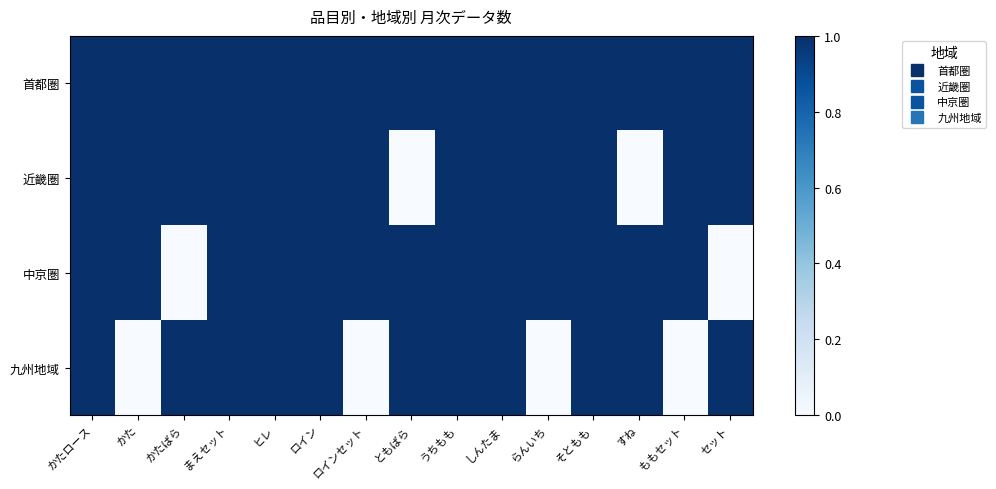

Count the number of data series in this chart.

4